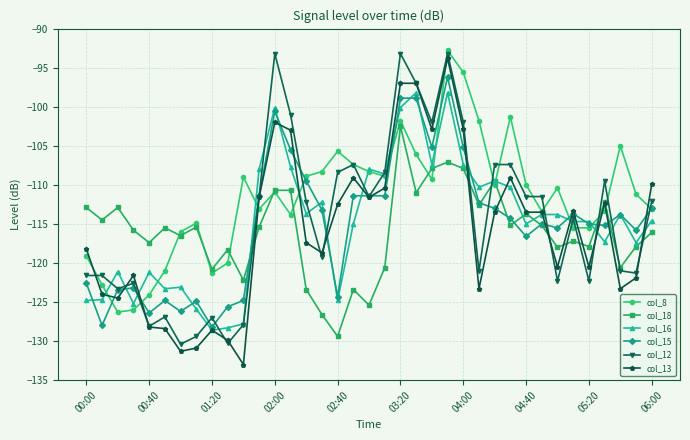

What is the maximum value shown in the chart?

-92.8